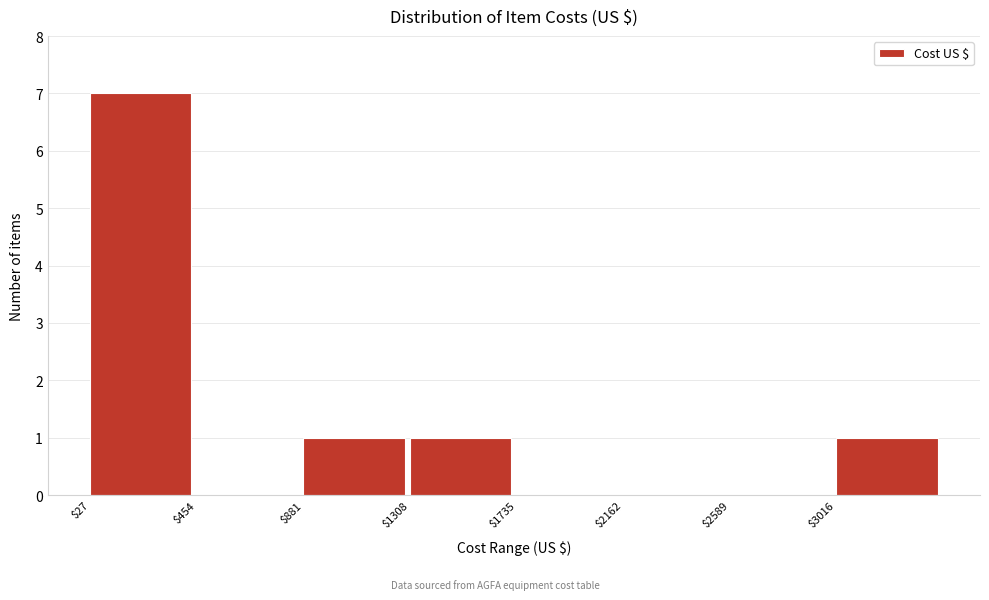

Reading left to right, list every bar in this chart as the range it spans on the x-axis followed by its height. Neither the bar edges nor the heights are printed on the chart, so give them approximately, as read against the axes.

50 to 450: 7
450 to 900: 0
900 to 1300: 1
1300 to 1750: 1
1750 to 2150: 0
2150 to 2600: 0
2600 to 3000: 0
3000 to 3450: 1